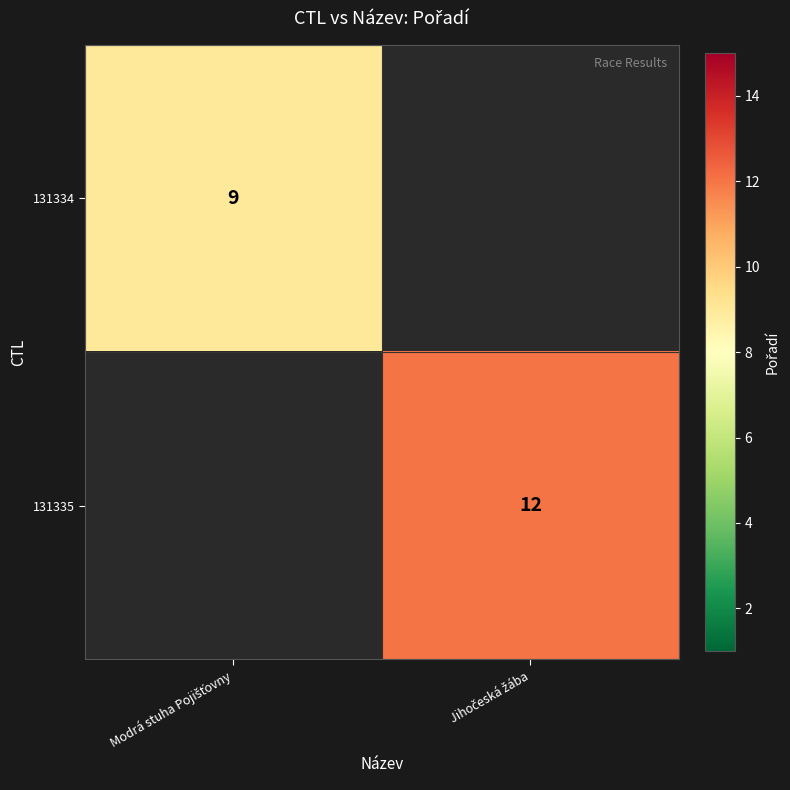

At how many categories does at least one series exceed 10?

1